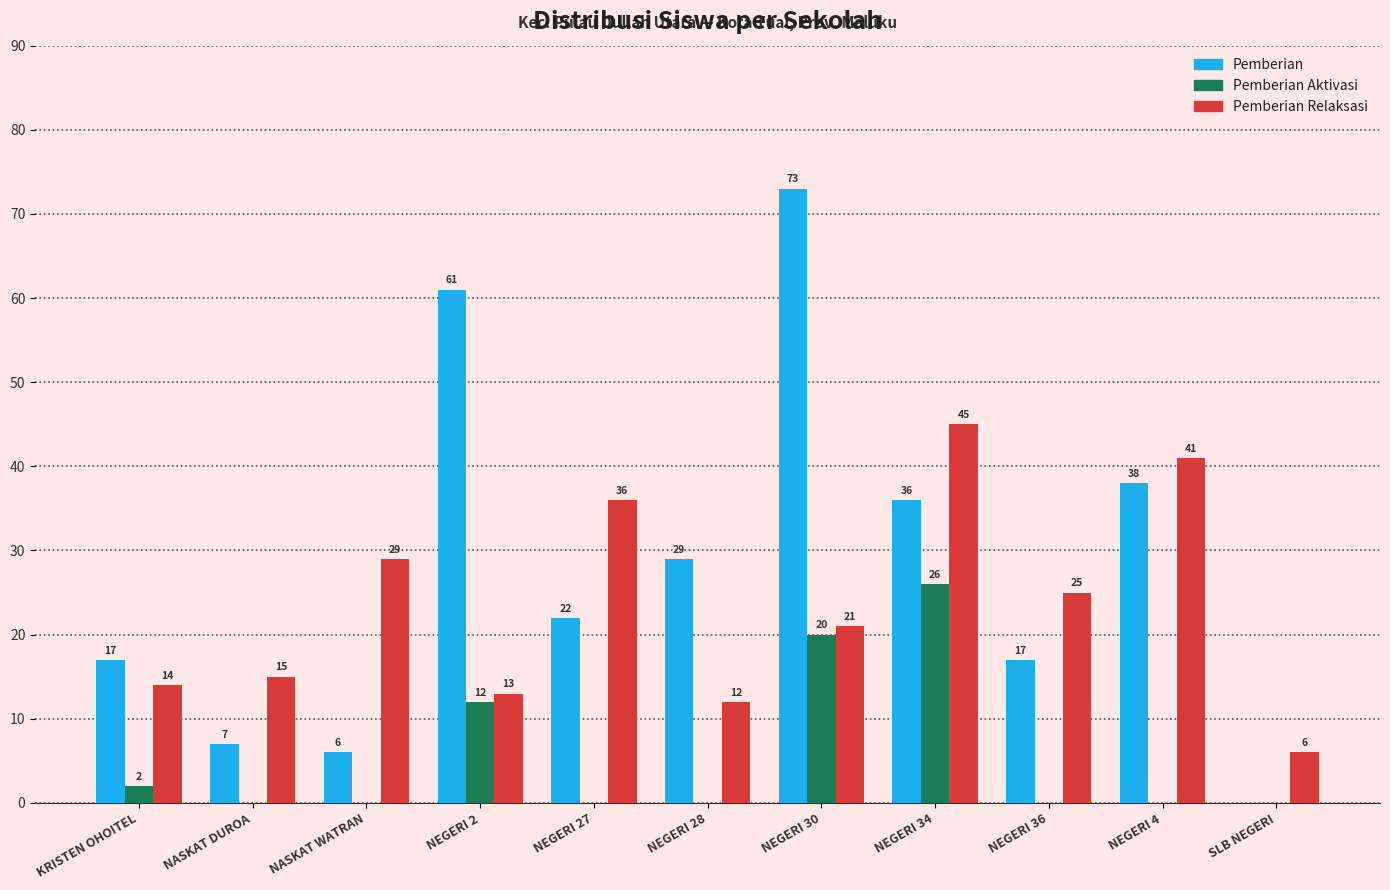

Where is Pemberian nearest to the value 36?

NEGERI 34